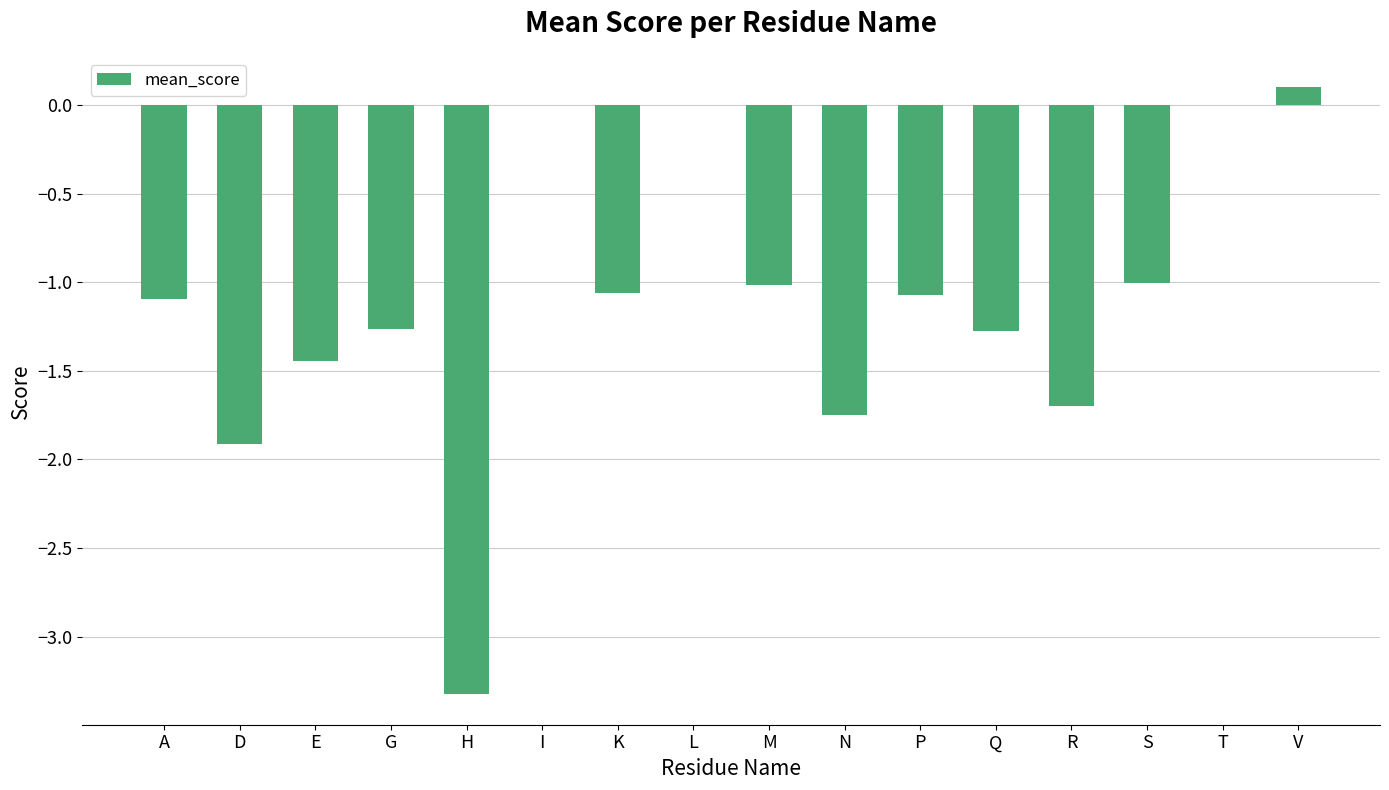

What is the change in value from E to H?

-1.9